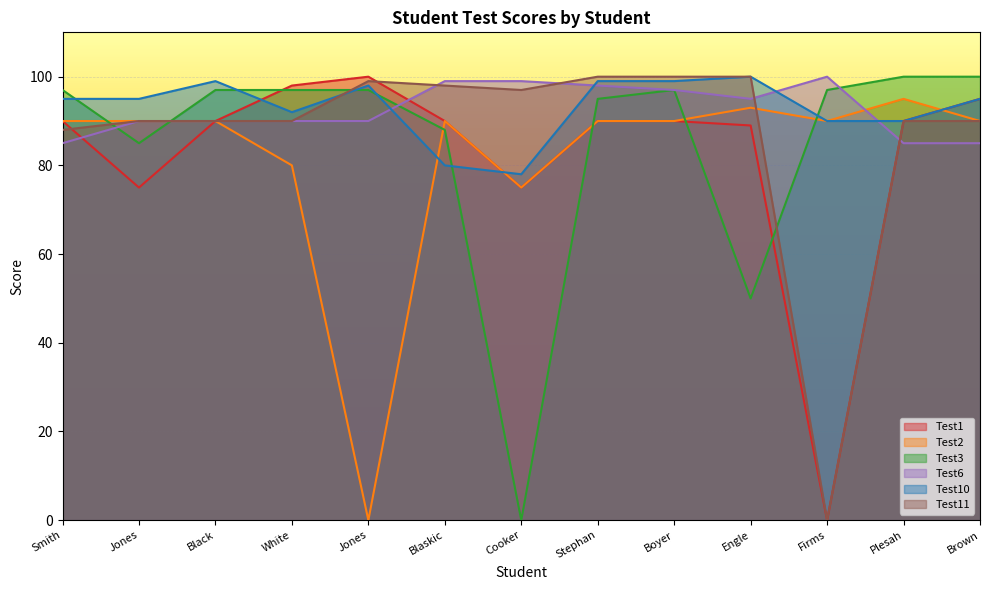

Which series has the largest range (max minus min)?

Test1